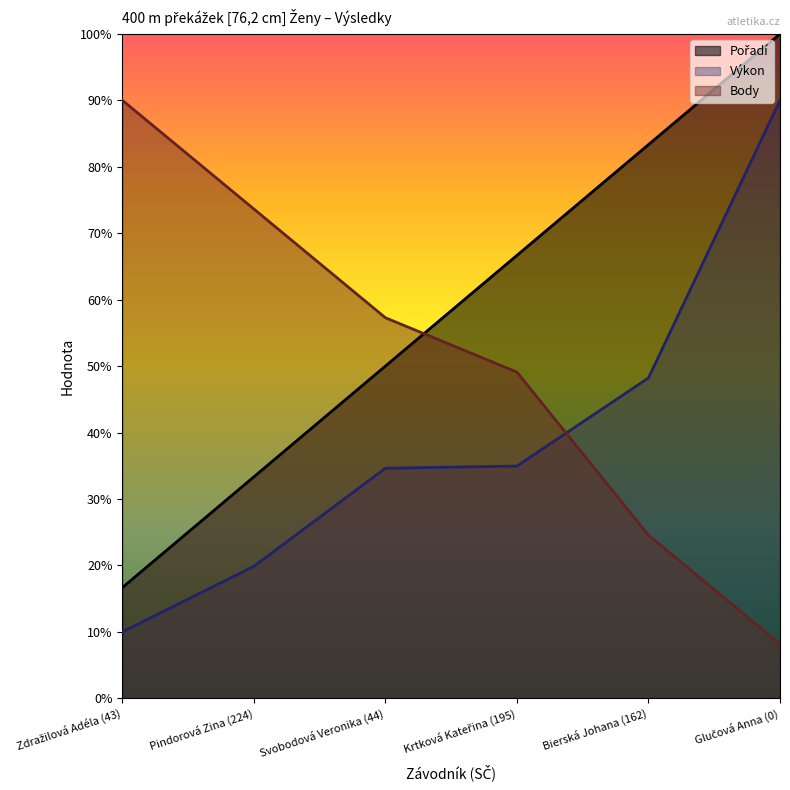

What is the label of the 1st point from the left?

Zdražilová Adéla (43)